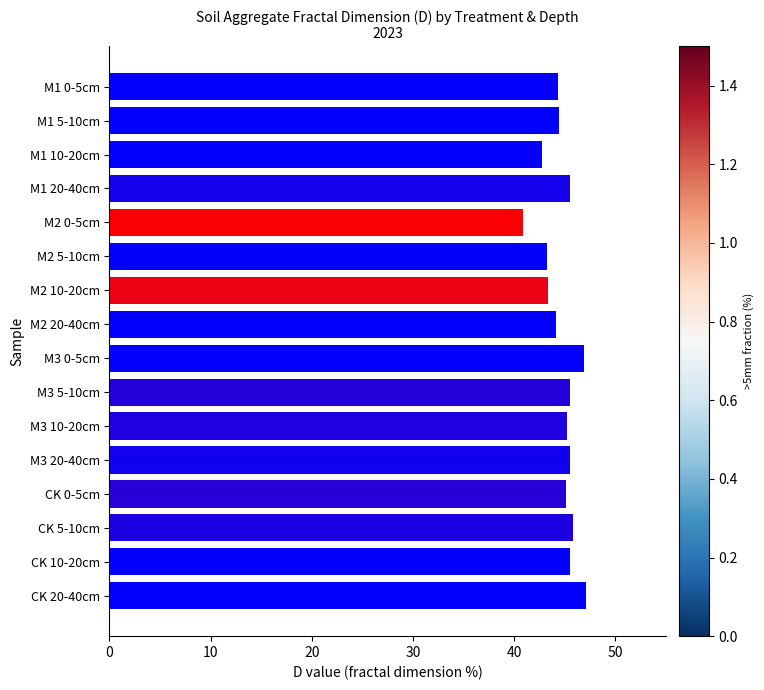

Which label corresponds to the smallest value in the chart?

M2 0-5cm